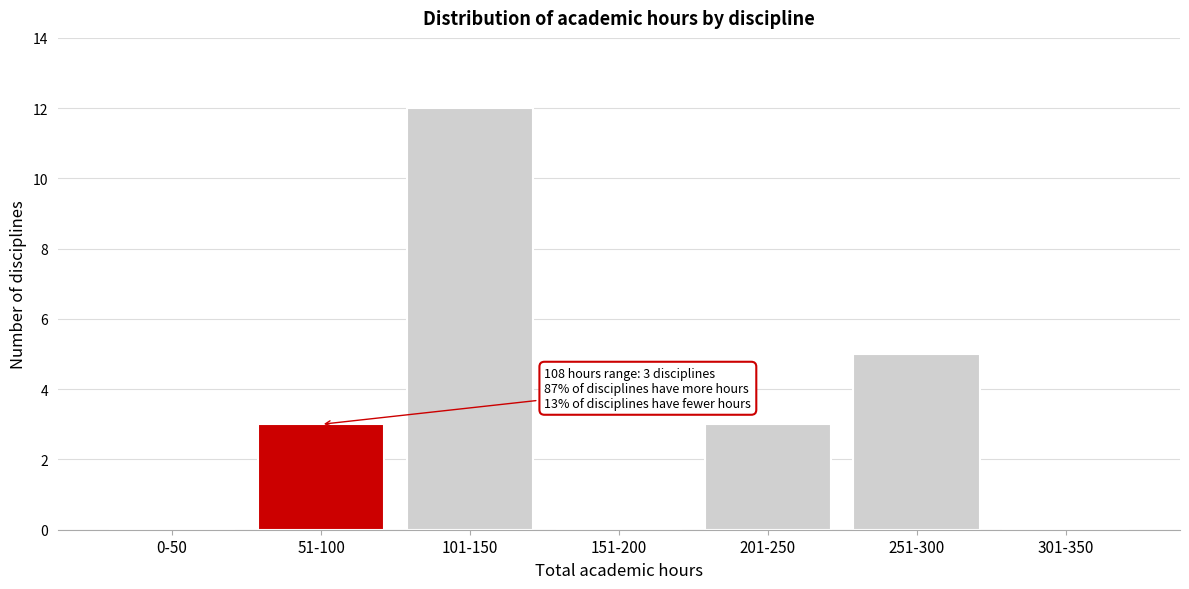

Reading left to right, transcribe all the data shown in this chart.

0-50=0	51-100=3	101-150=12	151-200=0	201-250=3	251-300=5	301-350=0